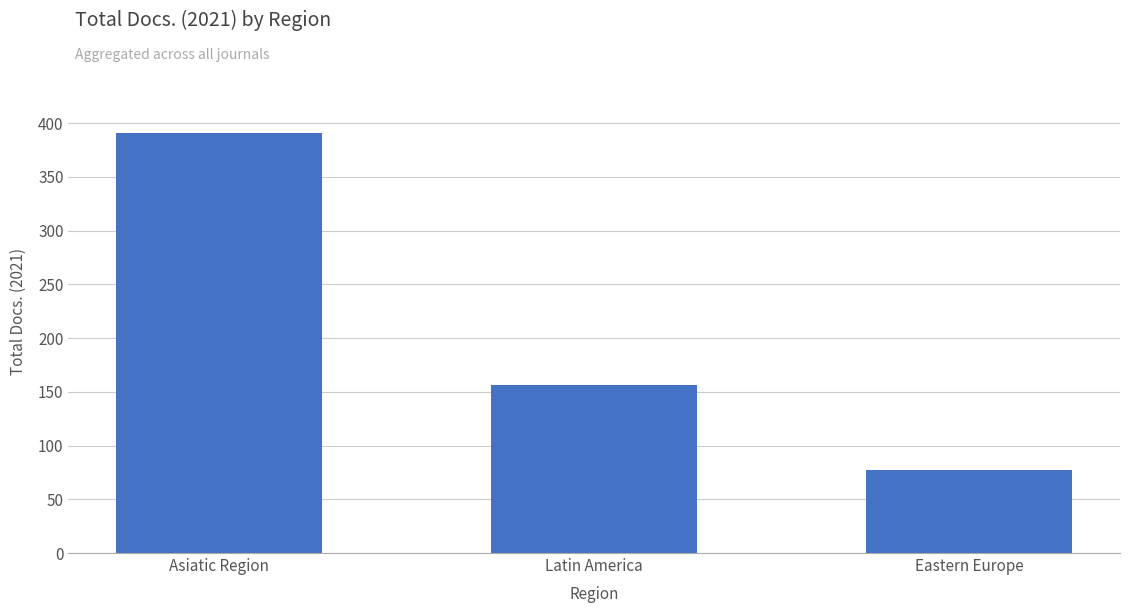

Which label corresponds to the smallest value in the chart?

Eastern Europe